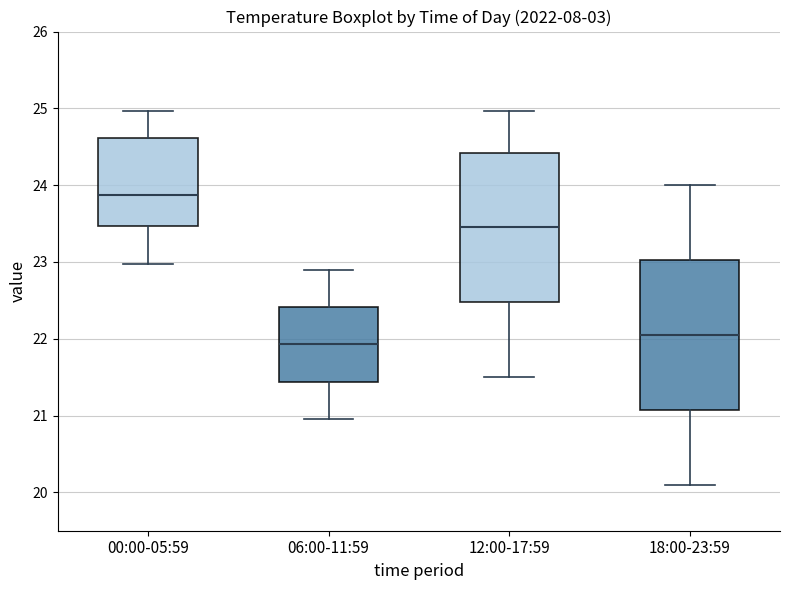

Which box has the lowest median line?

06:00-11:59